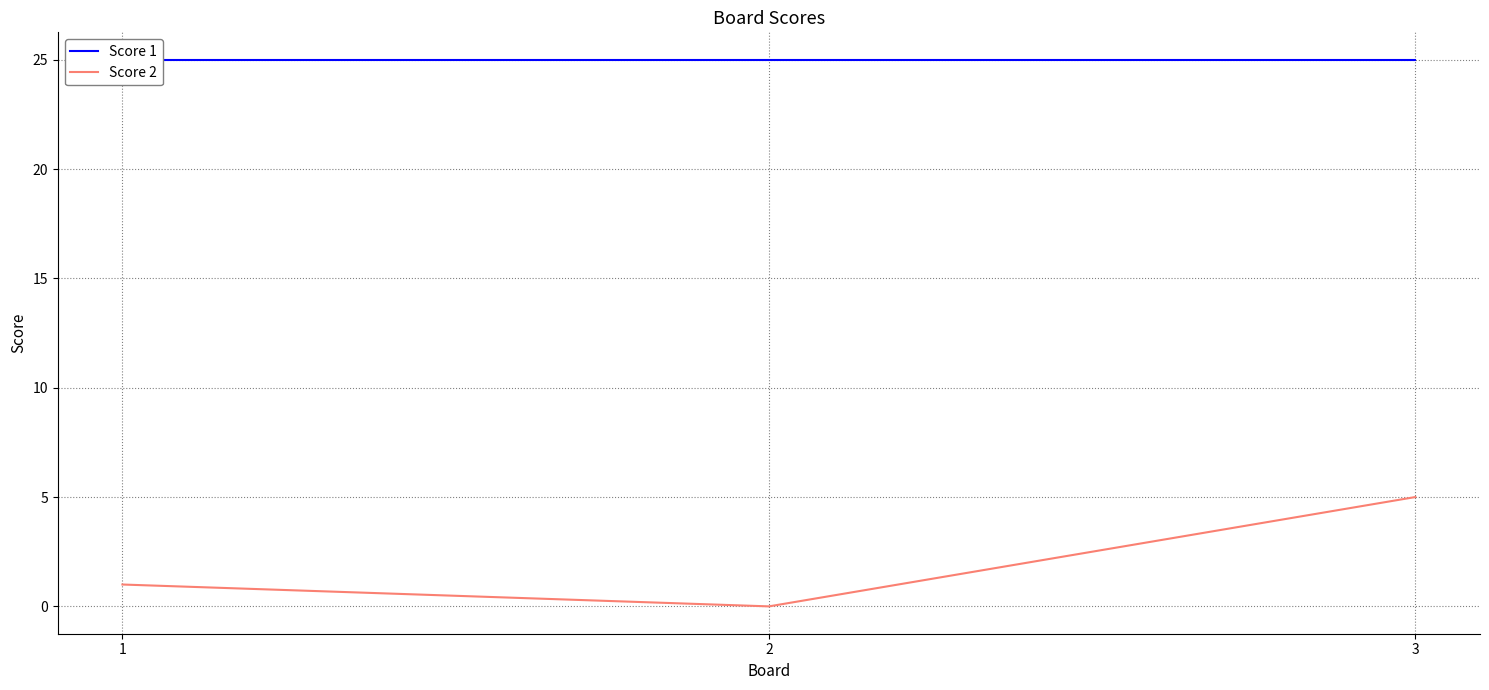

The value of Score 1 at 3 is 25. True or false?

True